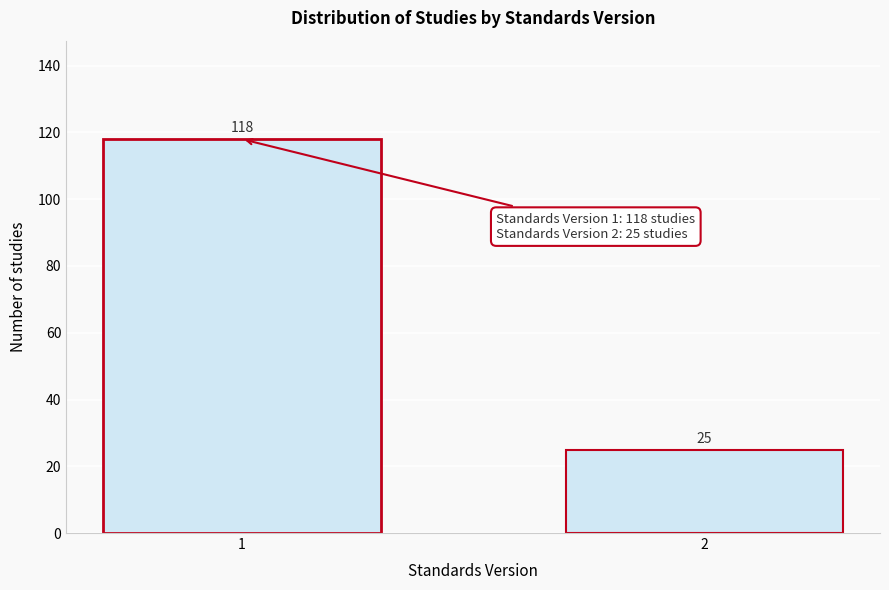

Reading right to left, extract all data points from this chart.

2=25	1=118